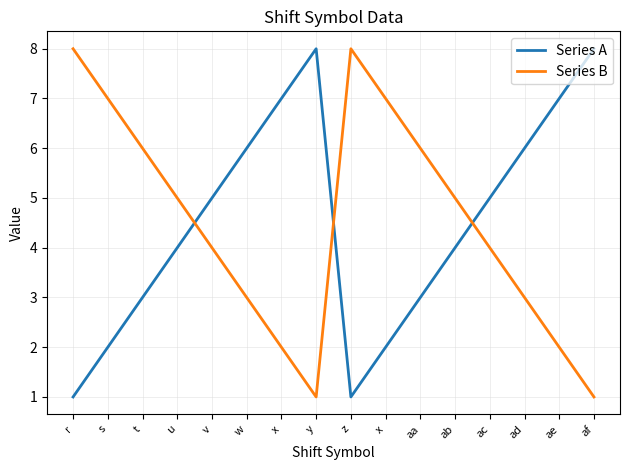

Does the chart display data point markers on the line(s)?

No